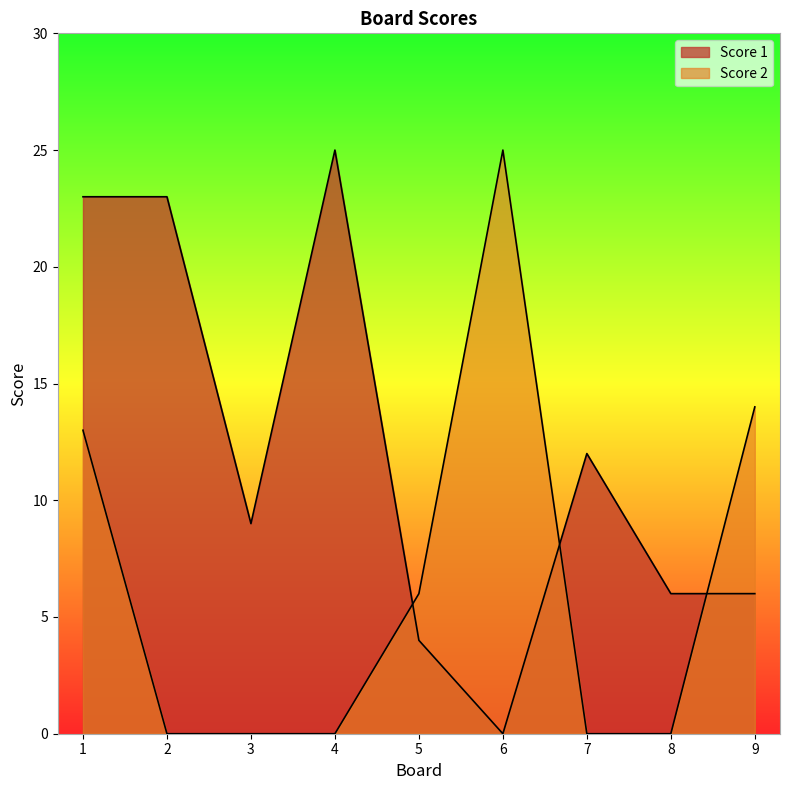

At which label is Score 1 closest to 12?

7